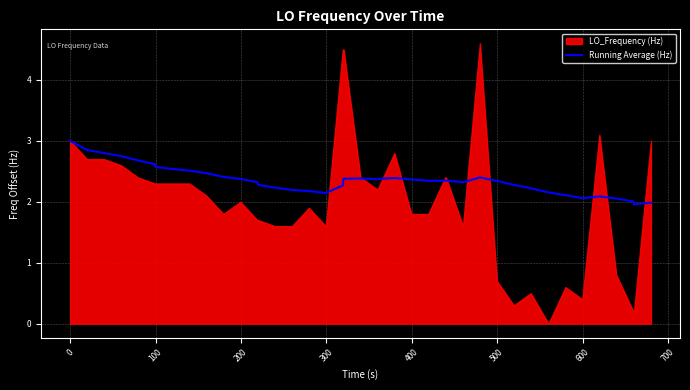

What is the lowest value of the Running Average (Hz) series?

2.0